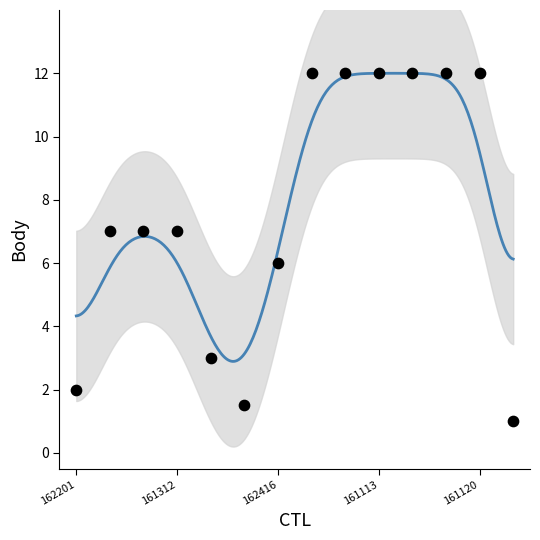

What is the range of Y values (max minus min)?

11.0